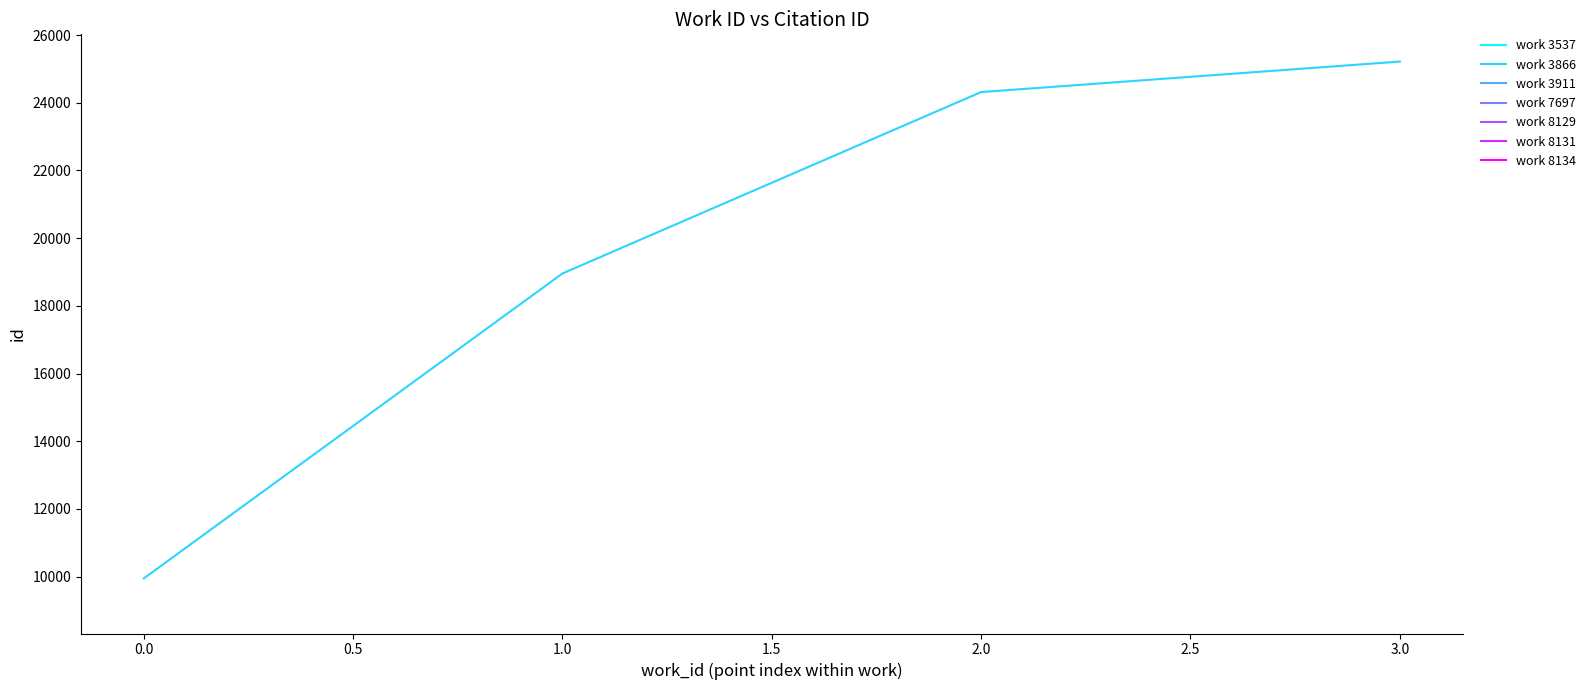

What is the maximum value for work 3866?

25217